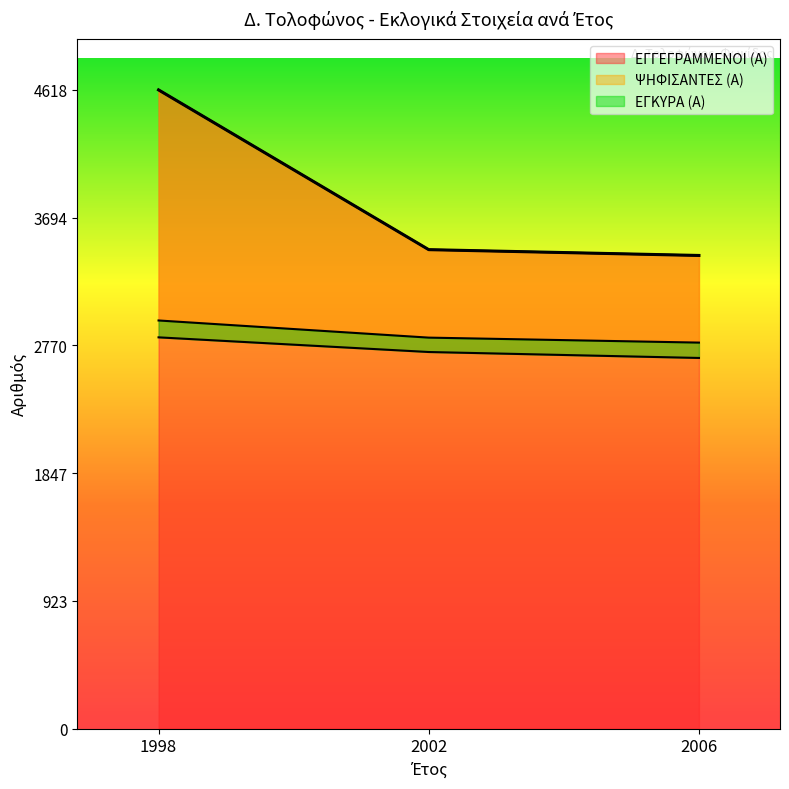

What is the difference between the ΕΓΓΕΓΡΑΜΜΕΝΟΙ (Α) values at 1998 and 2002?

1155